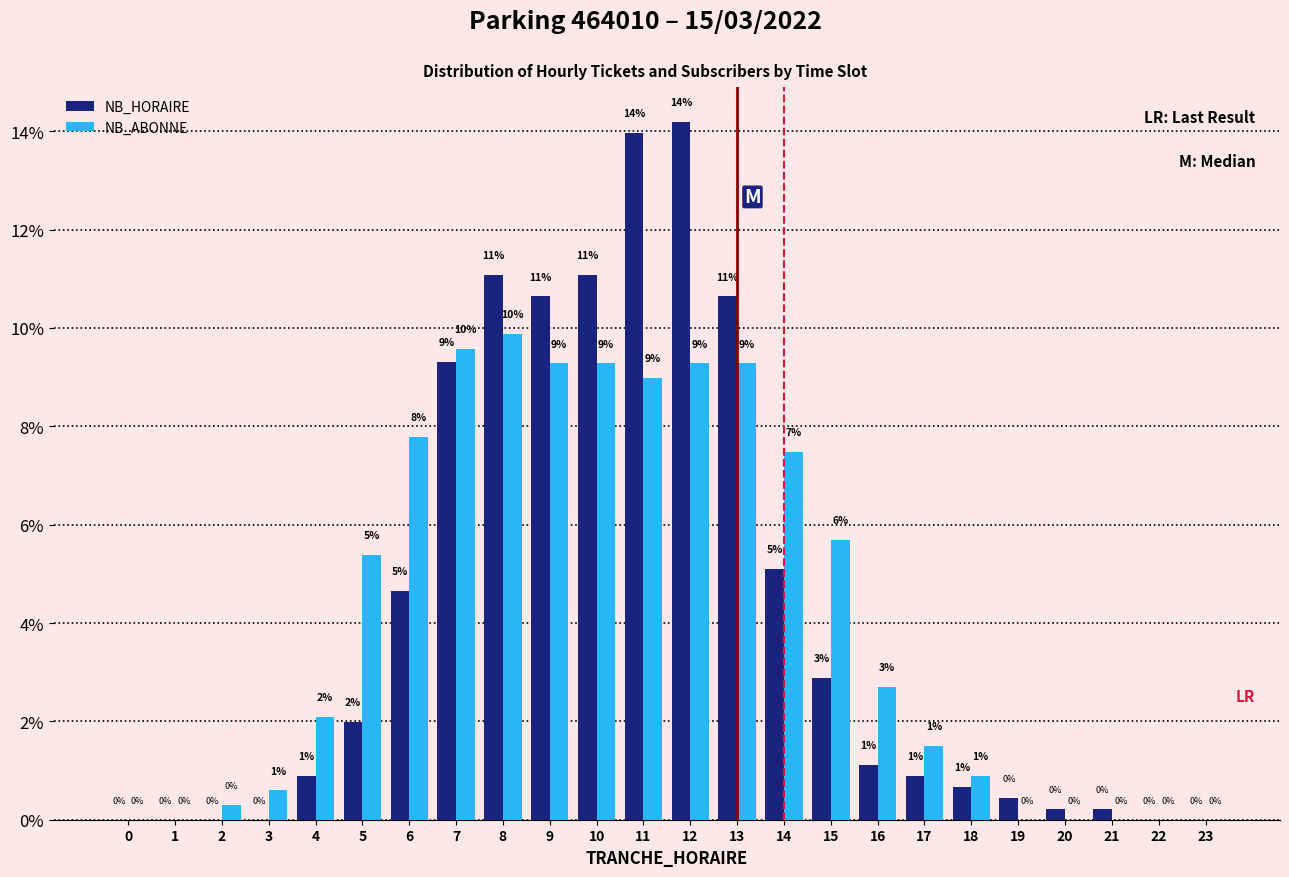

What is the sum of all NB_HORAIRE values?

100.0